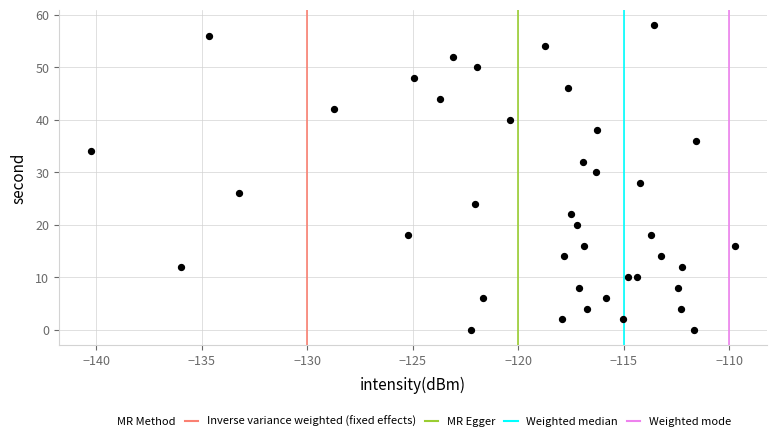

What is the range of Y values (max minus min)?

58